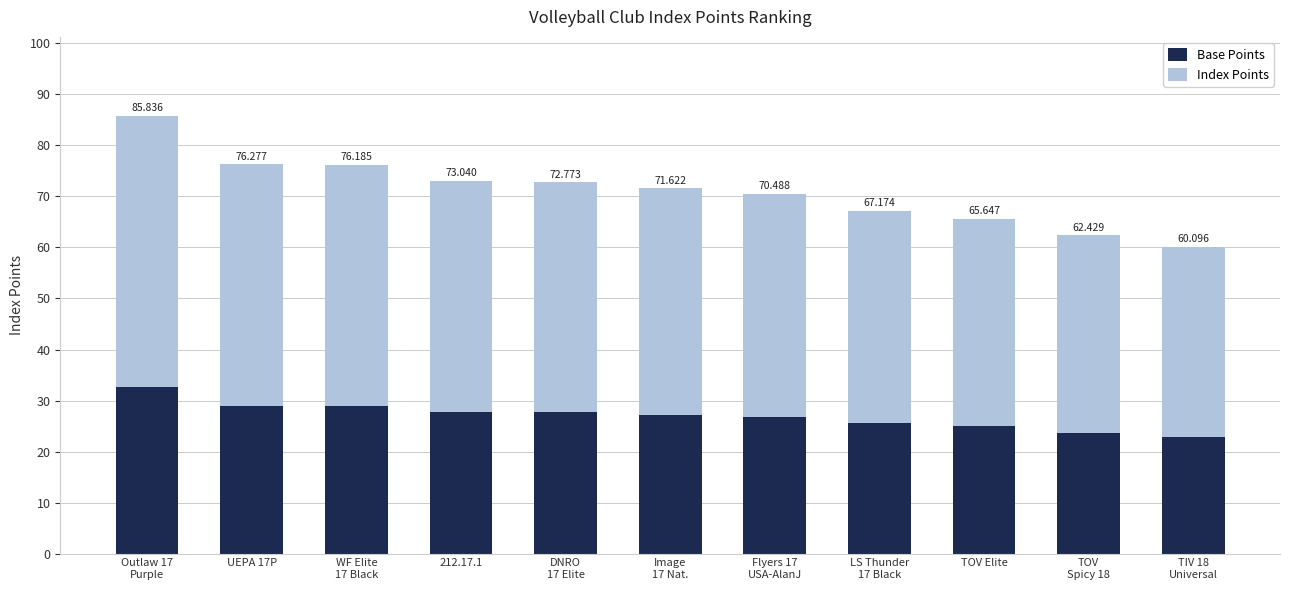

What is the total value across all series at WF Elite
17 Black?

76.2